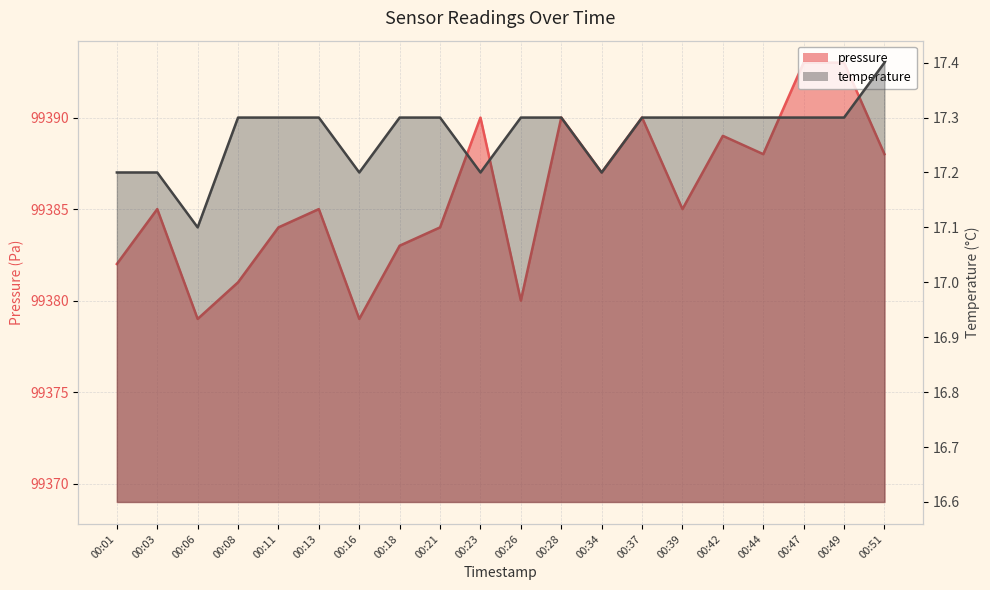

What is the value of the temperature point at the 1st from the left?

17.2